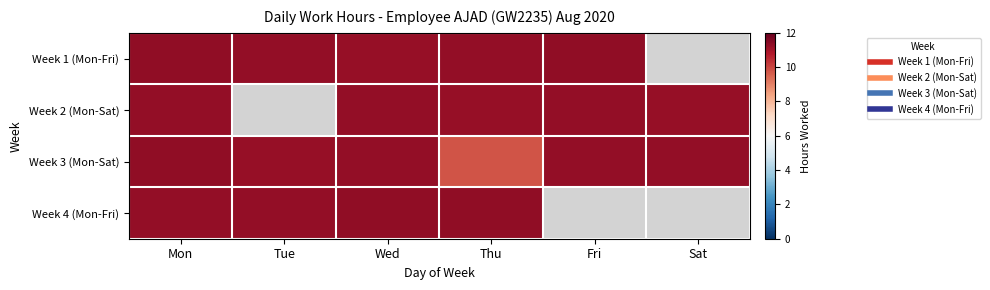

How many values in the Week 2 (Mon-Sat) series exceed 11?

5